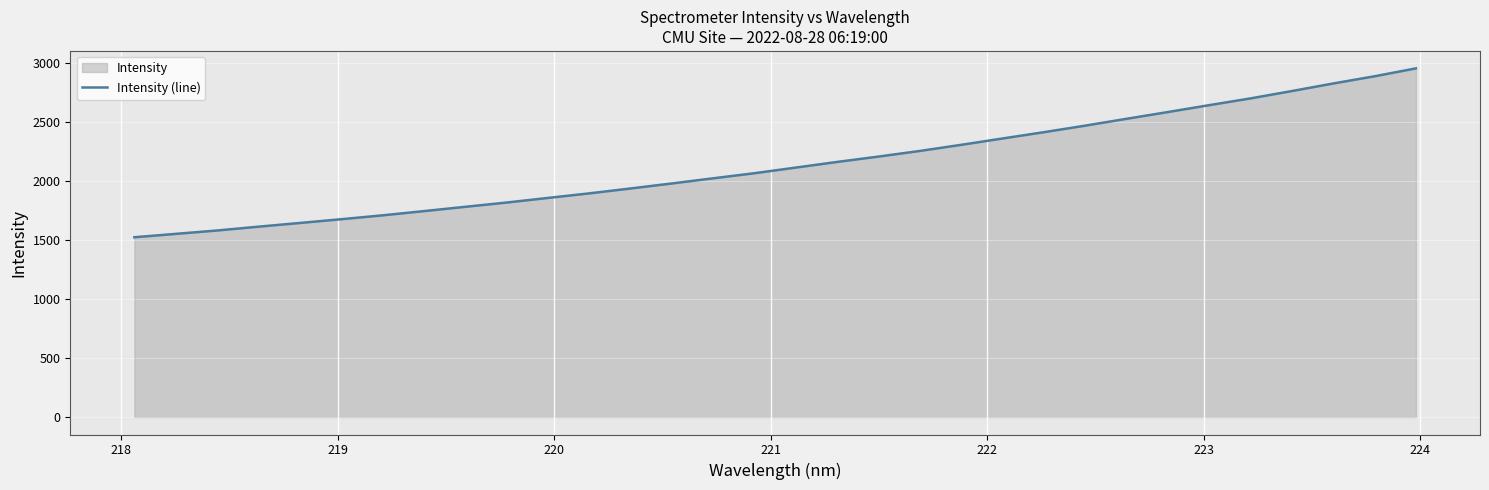

What is the smallest value displayed?

1522.8